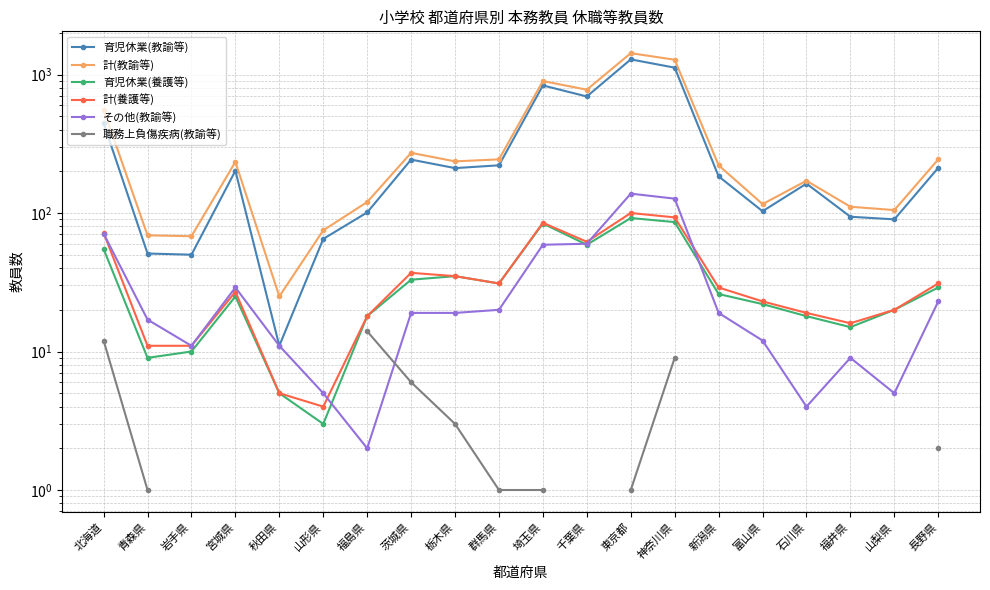

How many lines are shown in the chart?

6